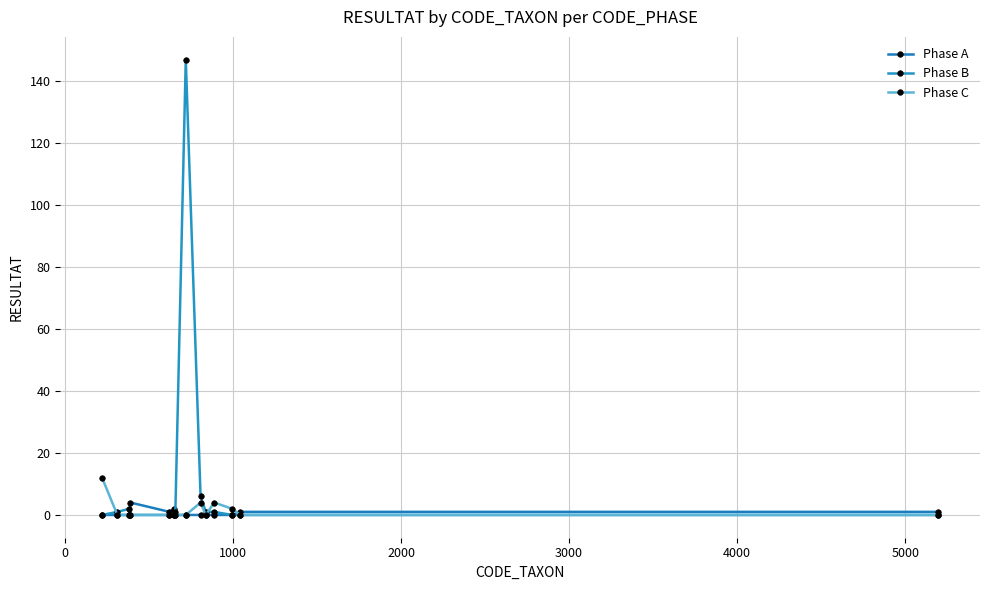

Which series has the largest total across all categories?

Phase B